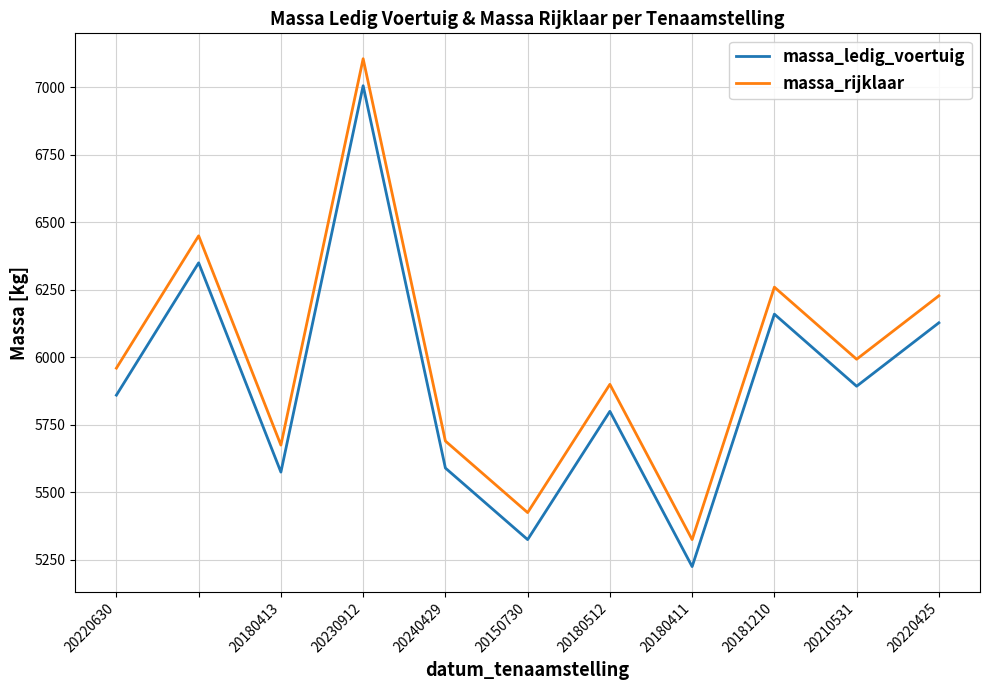

List the series in order of their overall mean, highest first.

massa_rijklaar, massa_ledig_voertuig